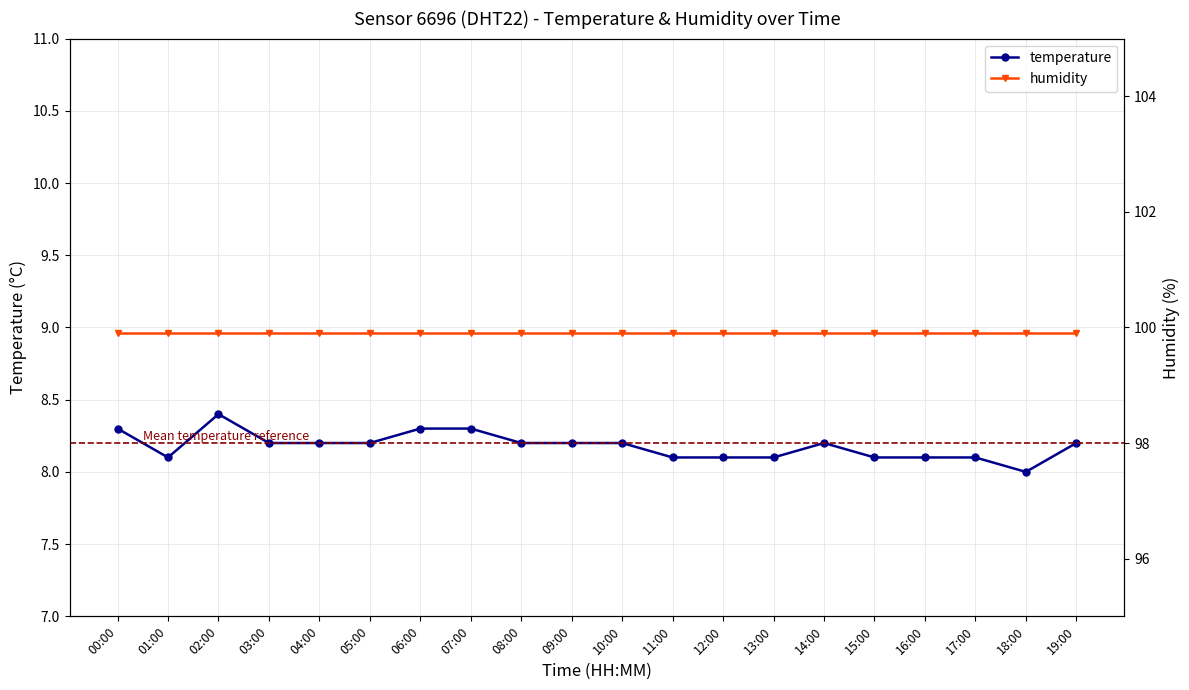

What is the total value across all series at 01:00?

108.0